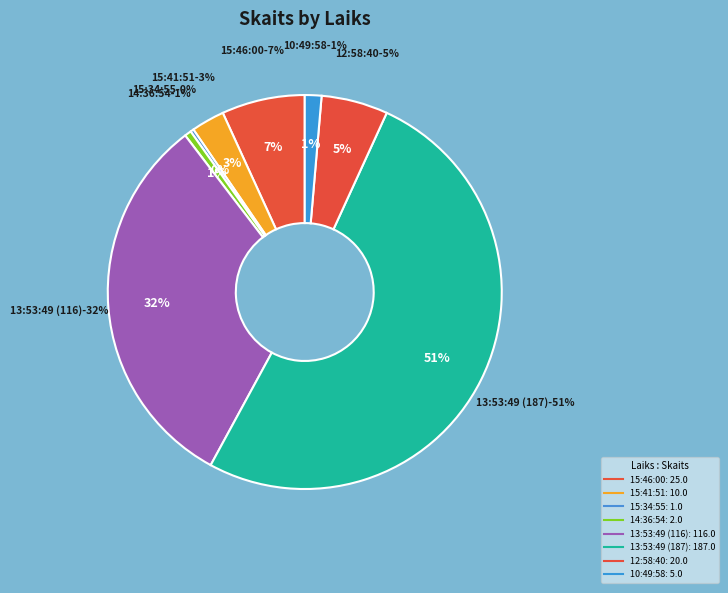

The 15:34:55 slice represents 1% of the pie. True or false?

False